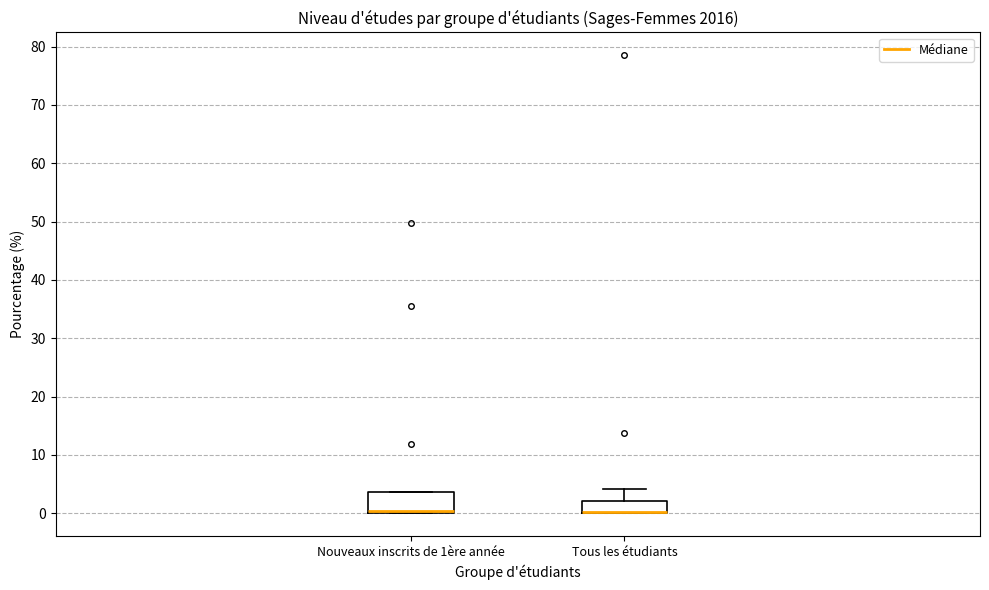

Which box is the tallest, from its lower edge to its upper edge?

Nouveaux inscrits de 1ère année